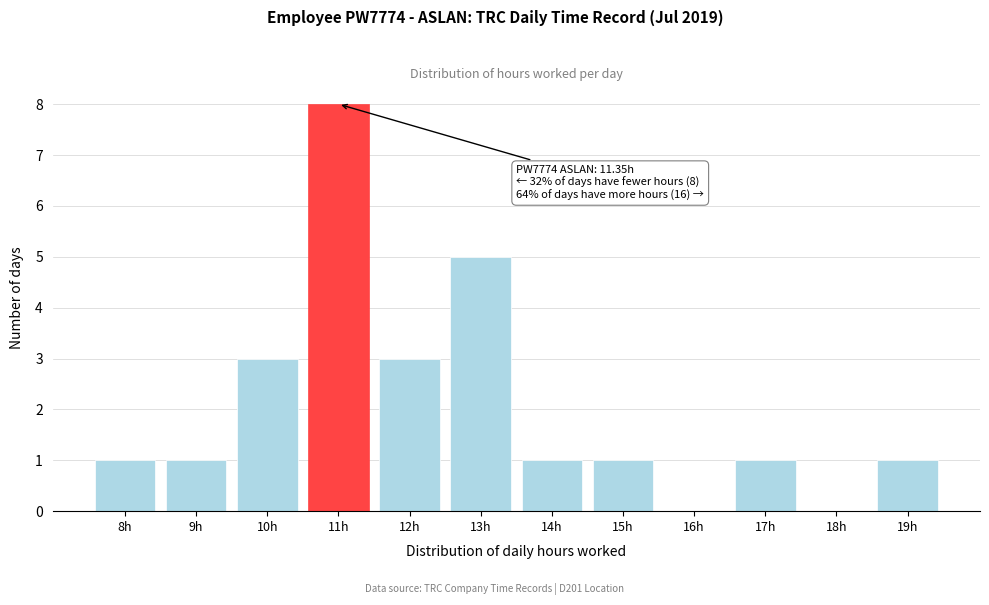

Reading right to left, extract all data points from this chart.

19h=1	18h=0	17h=1	16h=0	15h=1	14h=1	13h=5	12h=3	11h=8	10h=3	9h=1	8h=1